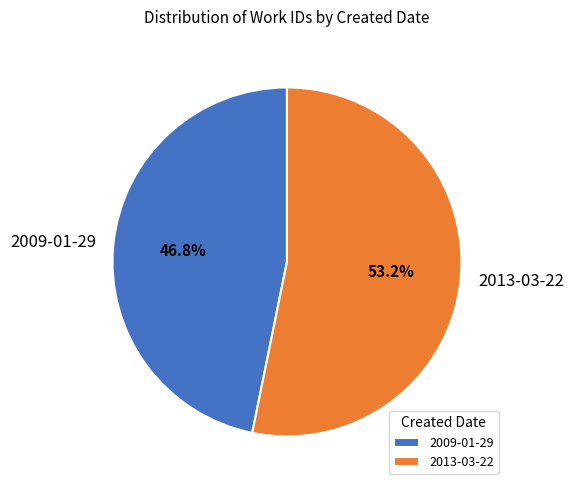

What percentage do 2009-01-29 and 2013-03-22 together represent?

100.0%